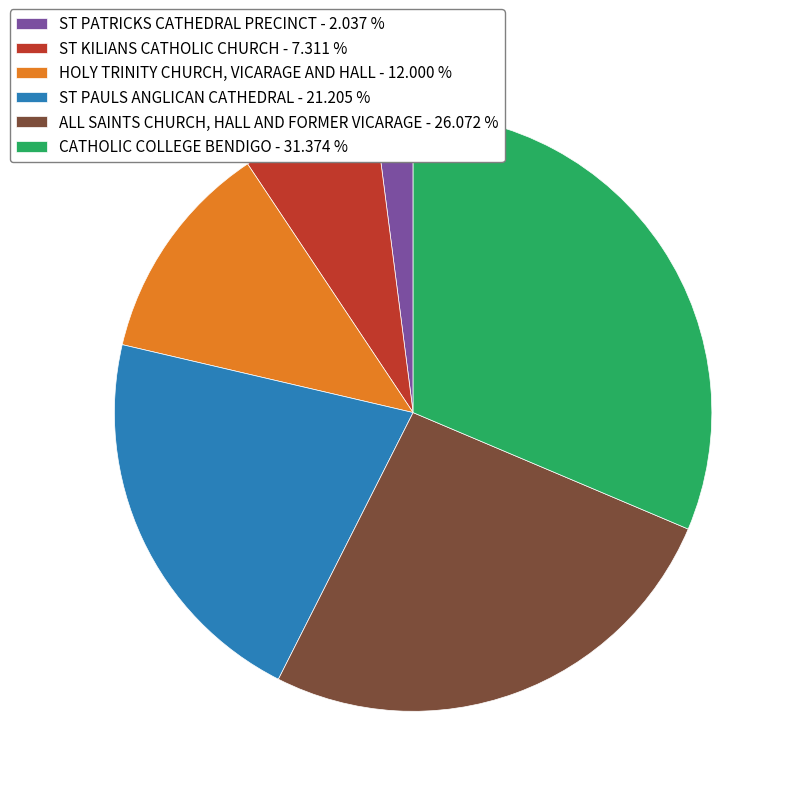

Which slice is the largest?

CATHOLIC COLLEGE BENDIGO